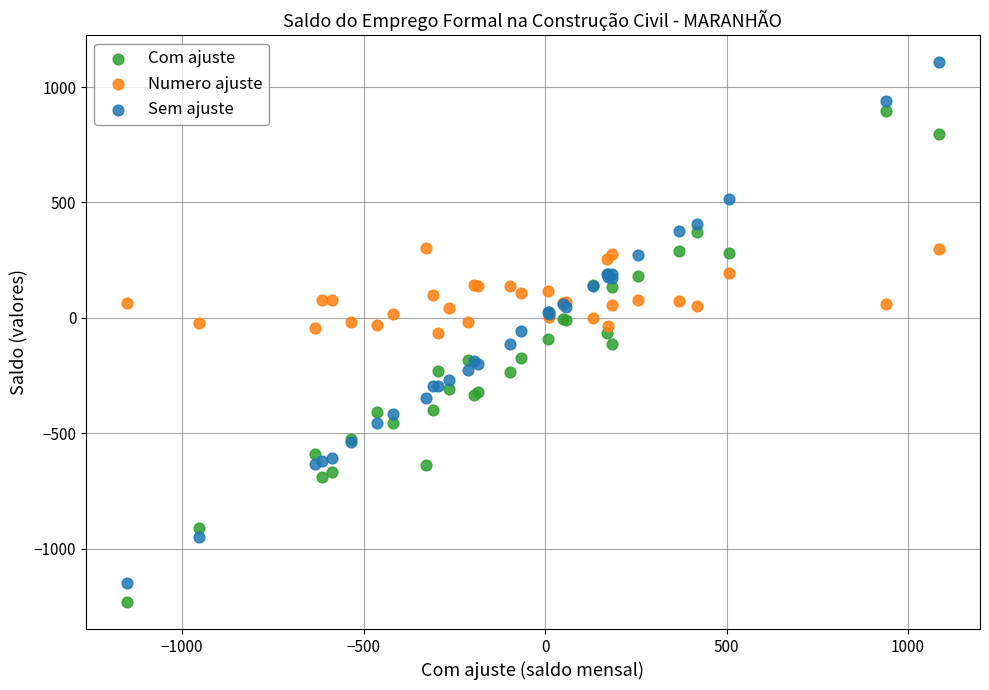

Which series has the widest spread of Y values?

Sem ajuste